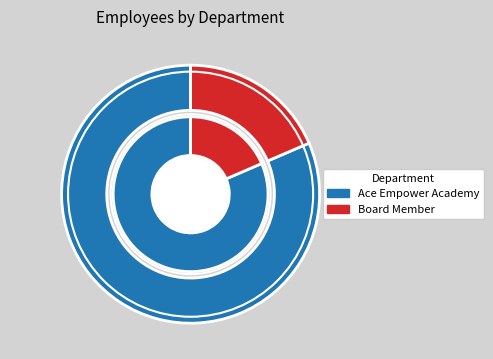

To the nearest percent, what is the difference between the Ace Empower Academy and Board Member slice percentages?

63%